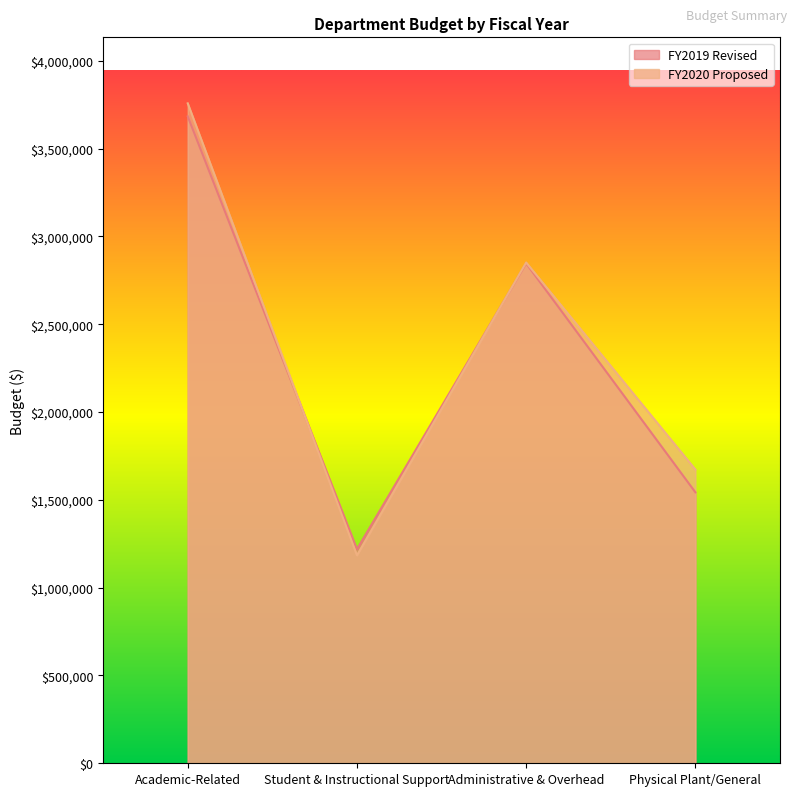

At which label does FY2019 Revised first exceed 2846126?

Academic-Related